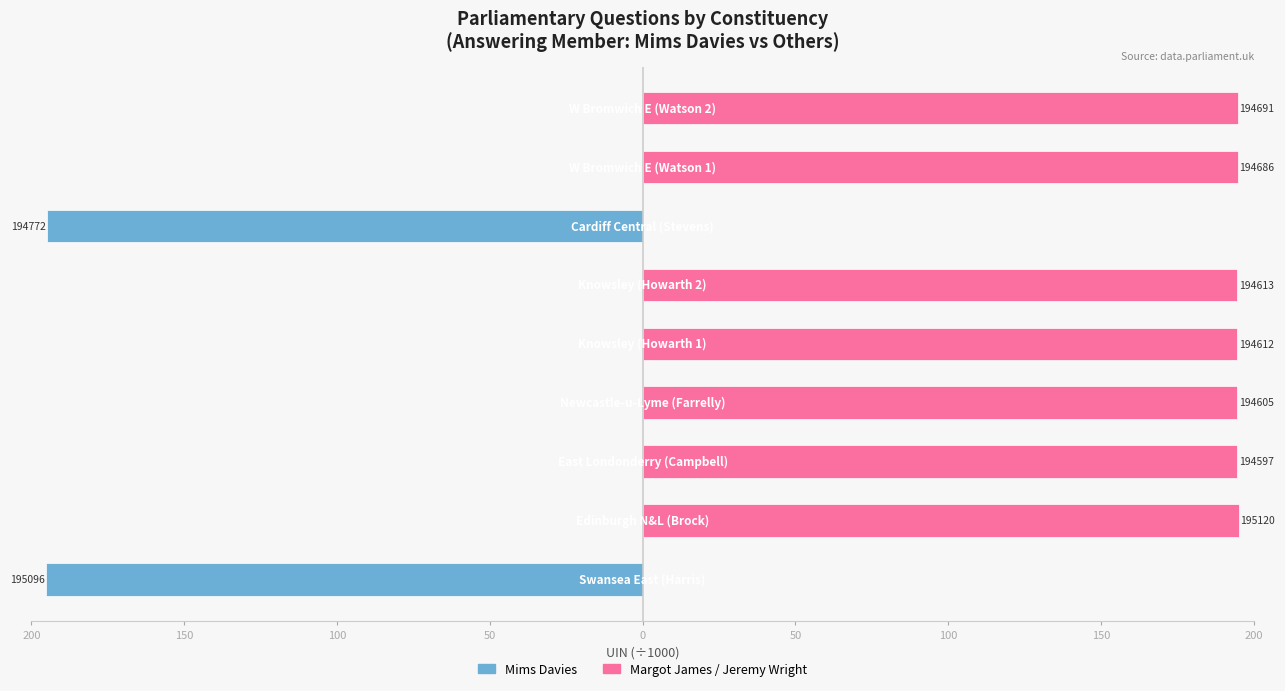

Which series has the largest range (max minus min)?

Margot James / Jeremy Wright